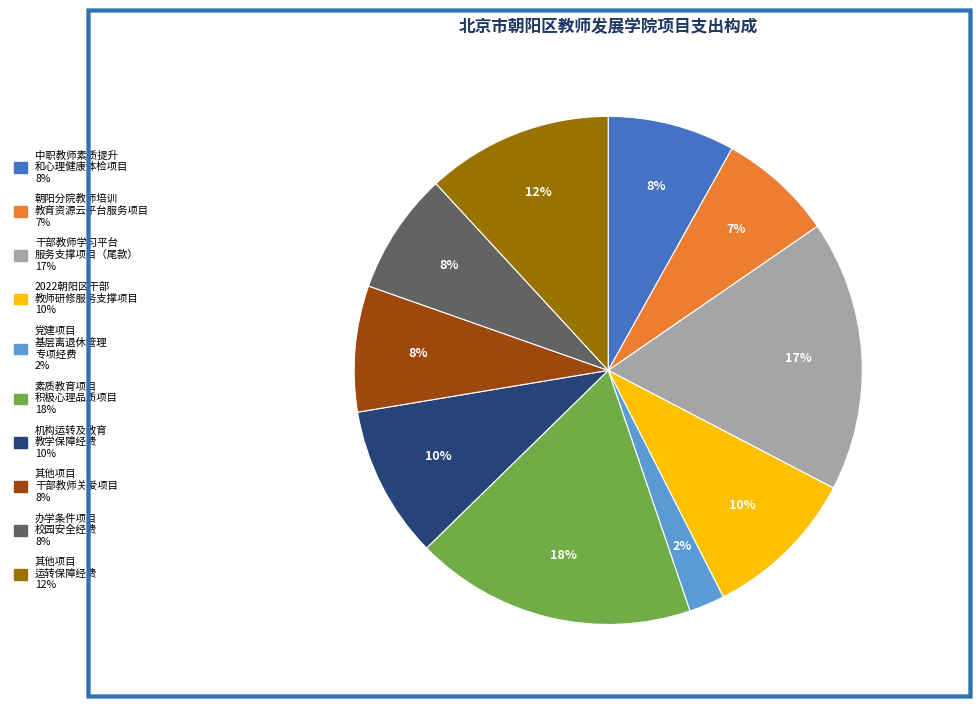

To the nearest percent, what is the average slice percentage?

10%